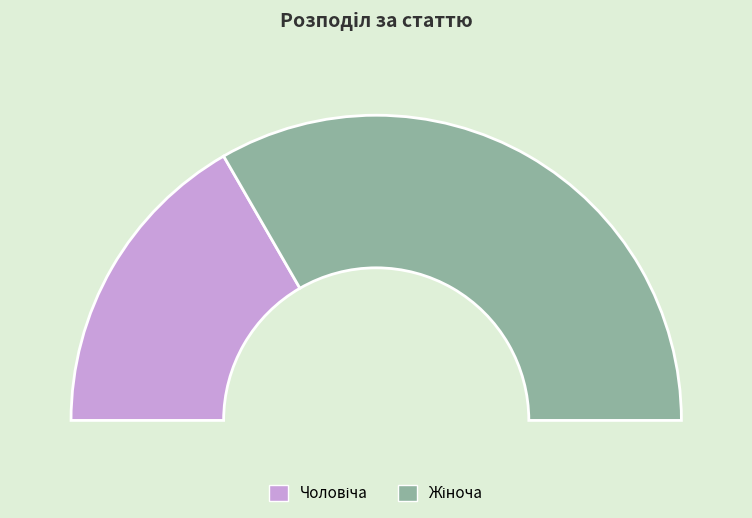

Which has a higher value, Жіноча or Чоловіча?

Жіноча